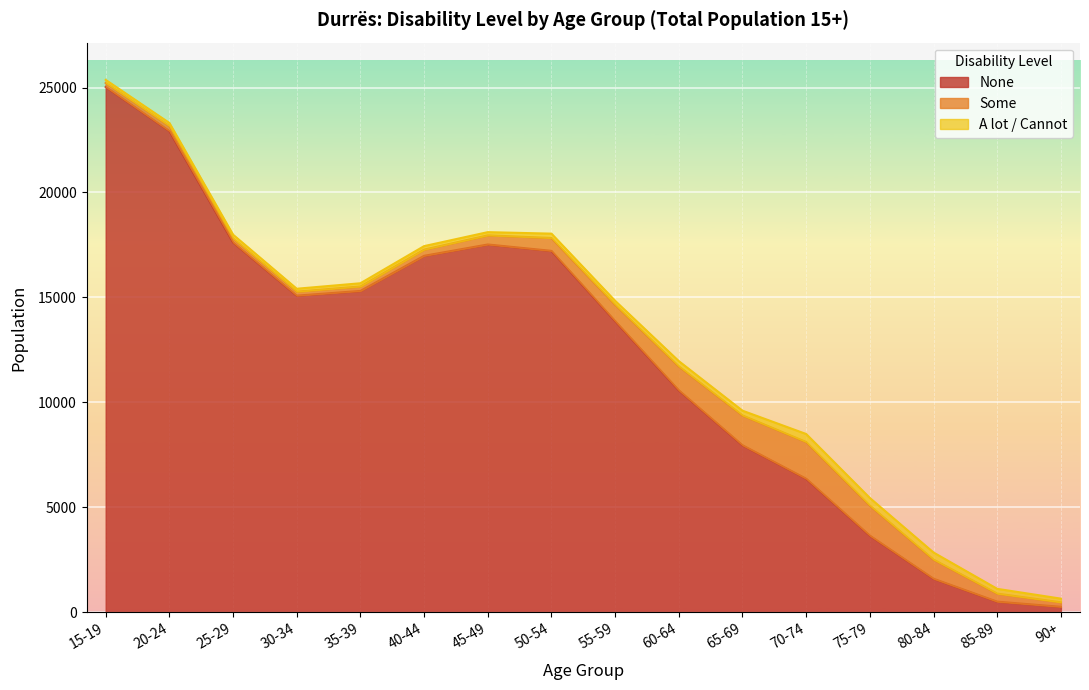

True or false: None and Some intersect in this chart.

False